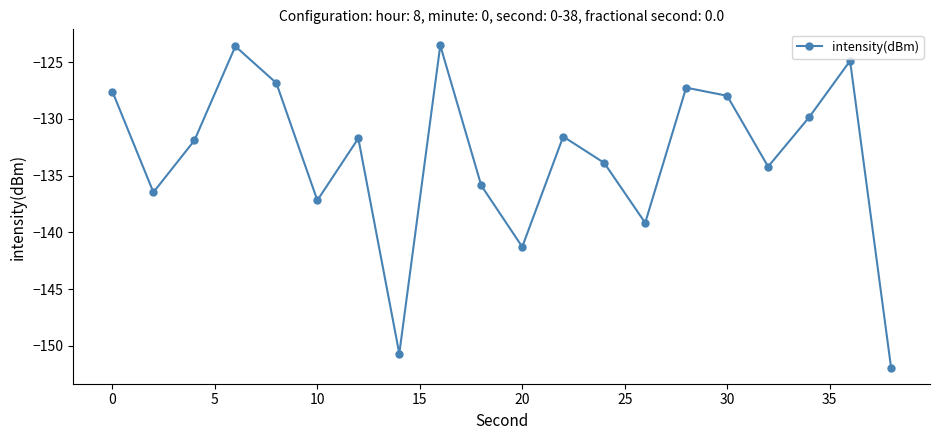

What is the value of the 11th point from the left?

-141.3